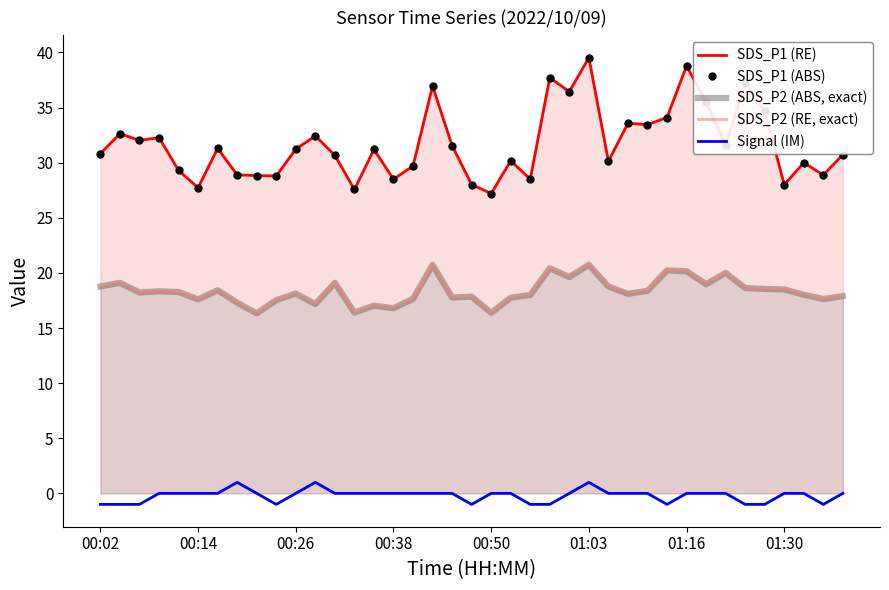

How many lines are shown in the chart?

5